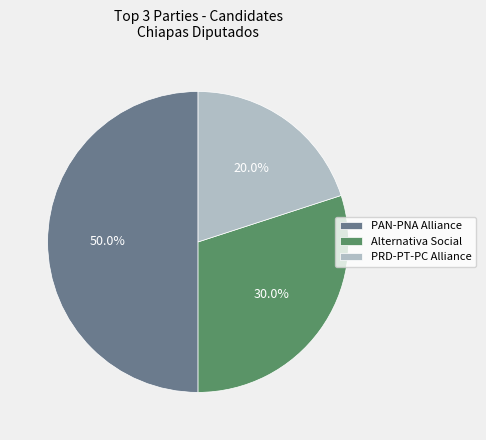

To the nearest percent, what is the difference between the largest and smallest slice percentages?

30%